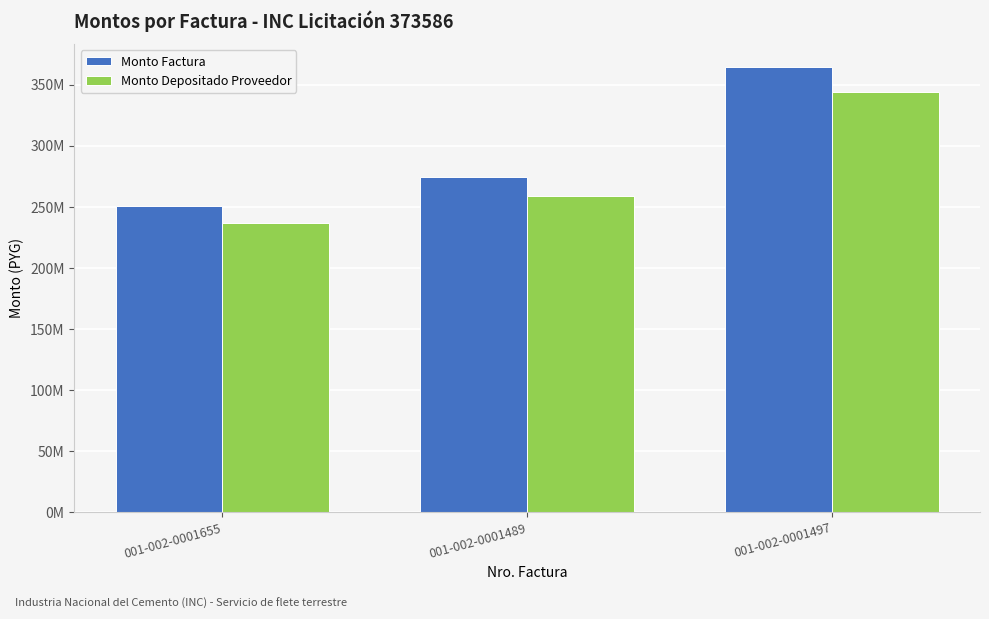

Does the chart contain any negative values?

No